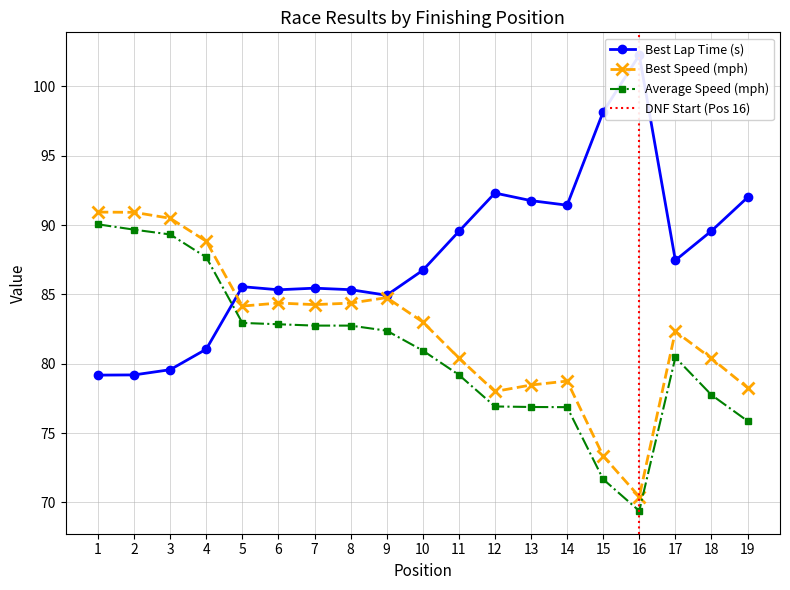

Which has a higher value, 16 or 14?

16